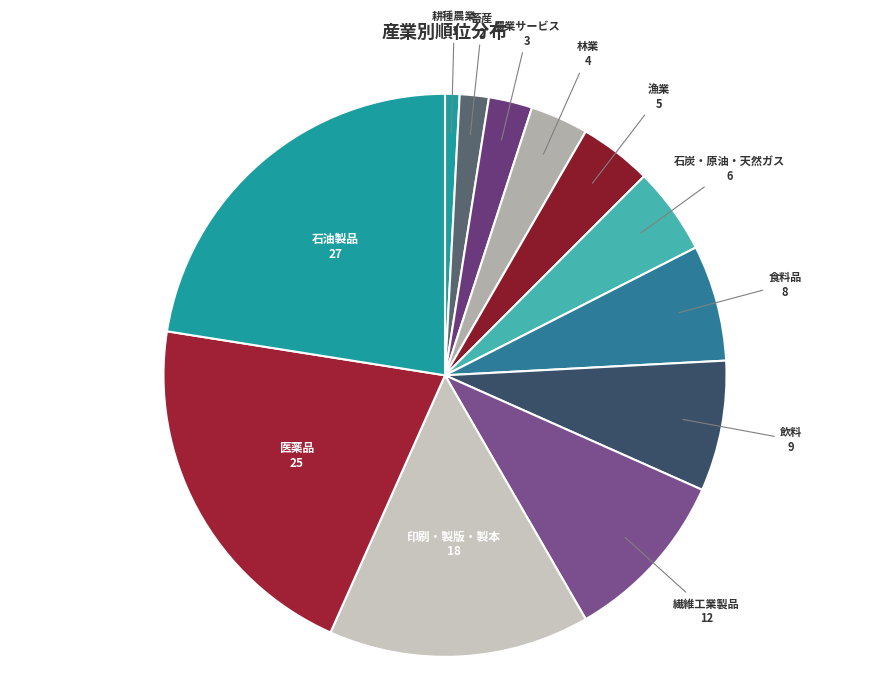

True or false: 飲料 accounts for 2% of the total.

False